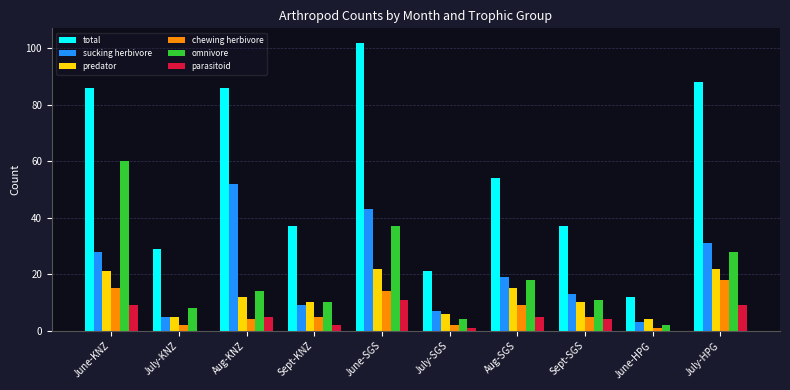

At which category is the sum across all series the highest?

June-SGS